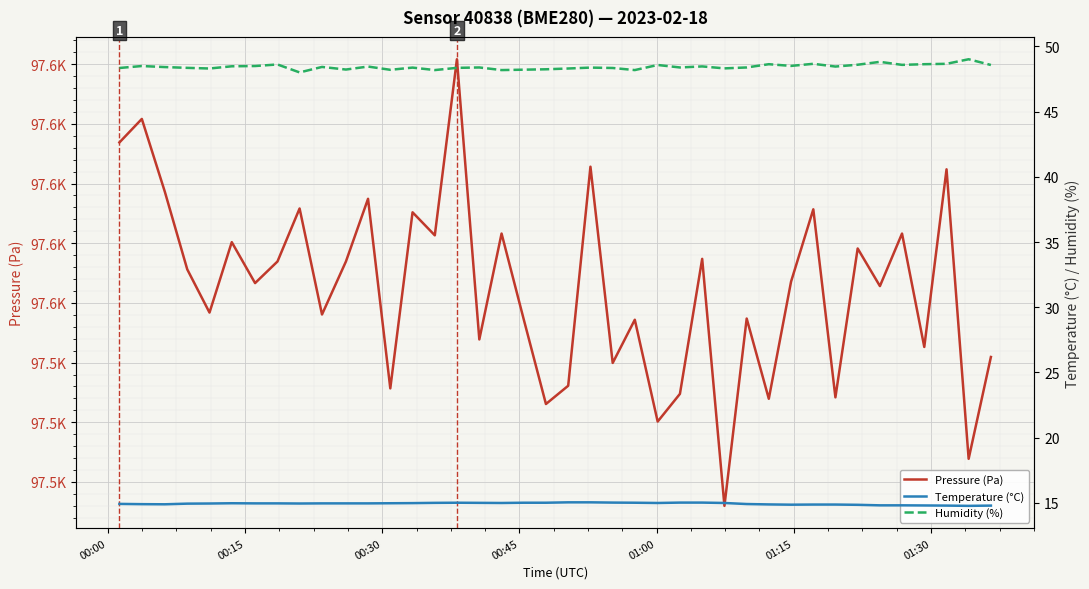

True or false: Temperature (°C) and Pressure (Pa) intersect in this chart.

False